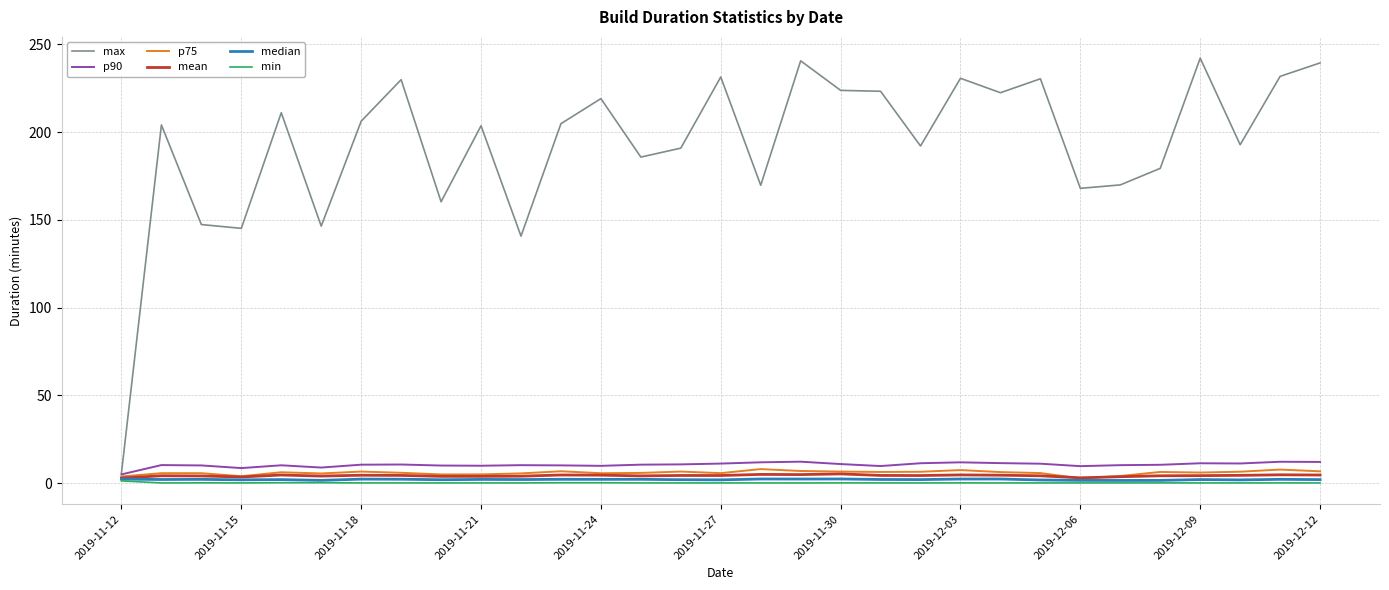

Which series has the largest range (max minus min)?

max